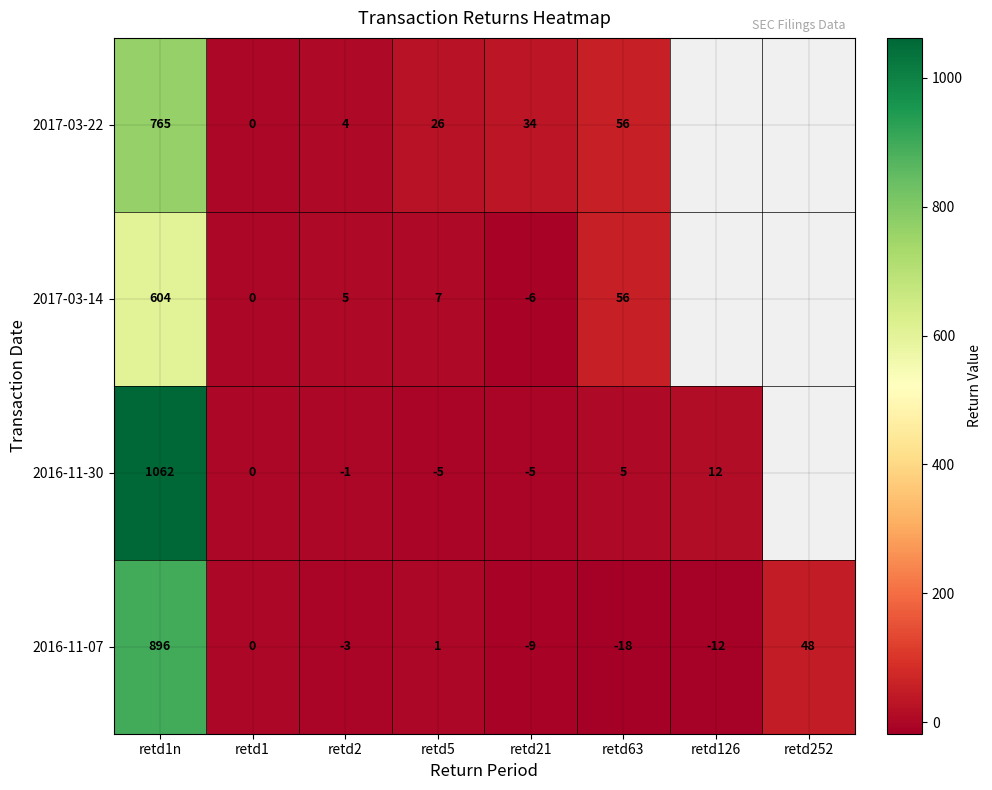

The value of 2016-11-30 at retd1n is 1615. True or false?

False